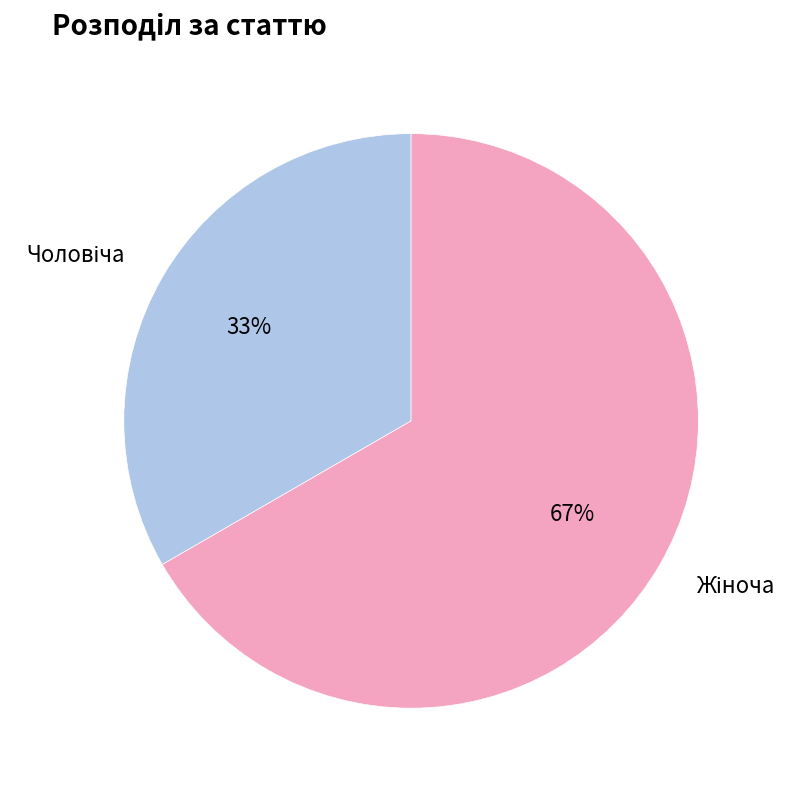

To the nearest percent, what is the average slice percentage?

50%